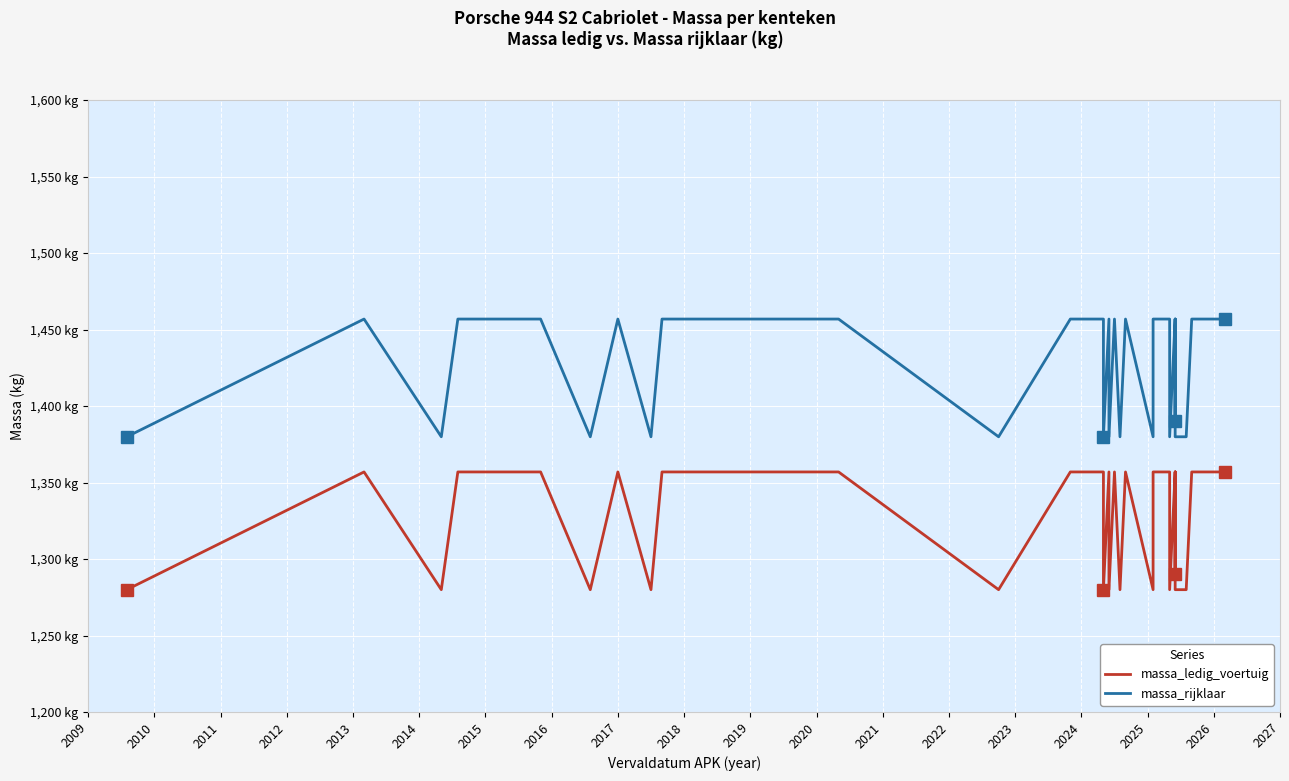

What position from the right is 2010?

39